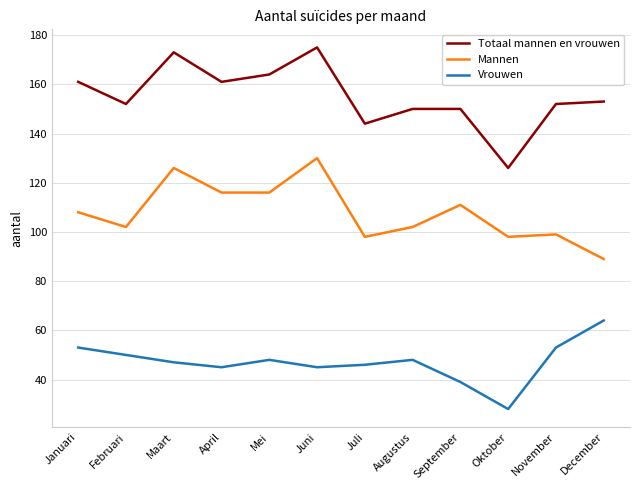

What is the average value of the Vrouwen series?

47